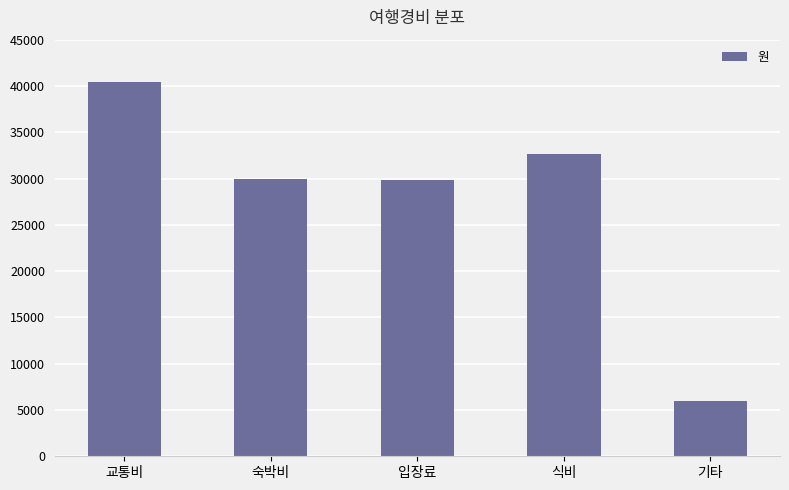

The chart shows a value of 48505 at 입장료. True or false?

False